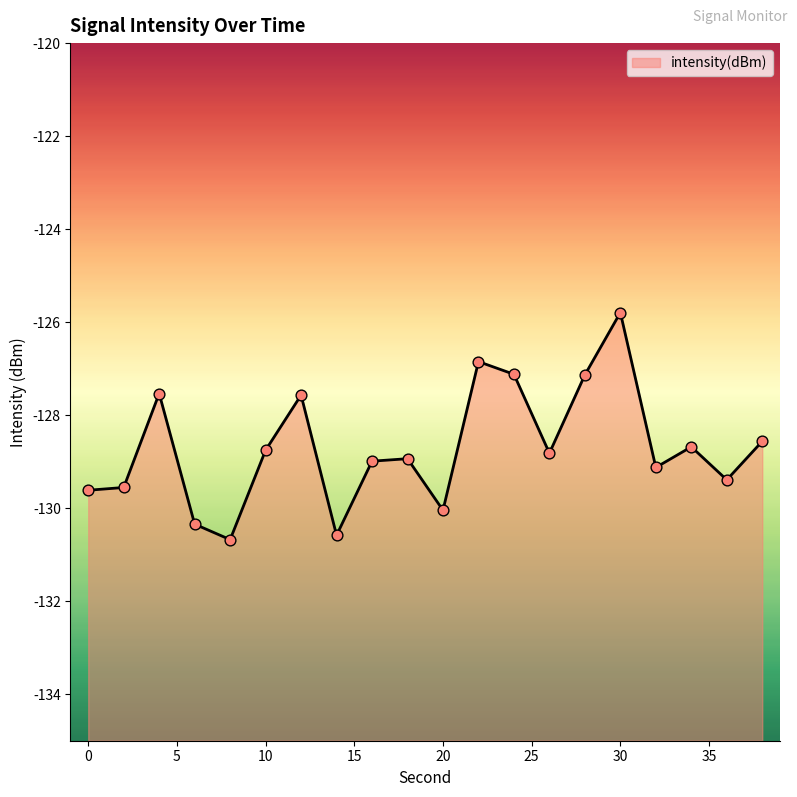

Which has a higher value, 30 or 4?

30